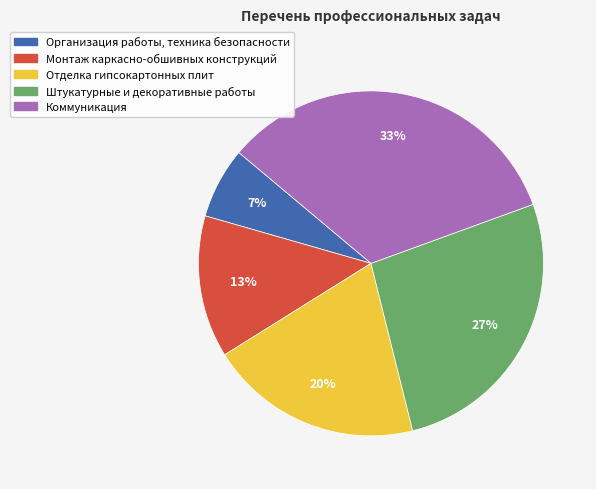

To the nearest percent, what is the difference between the Организация работы, техника безопасности and Отделка гипсокартонных плит slice percentages?

13%